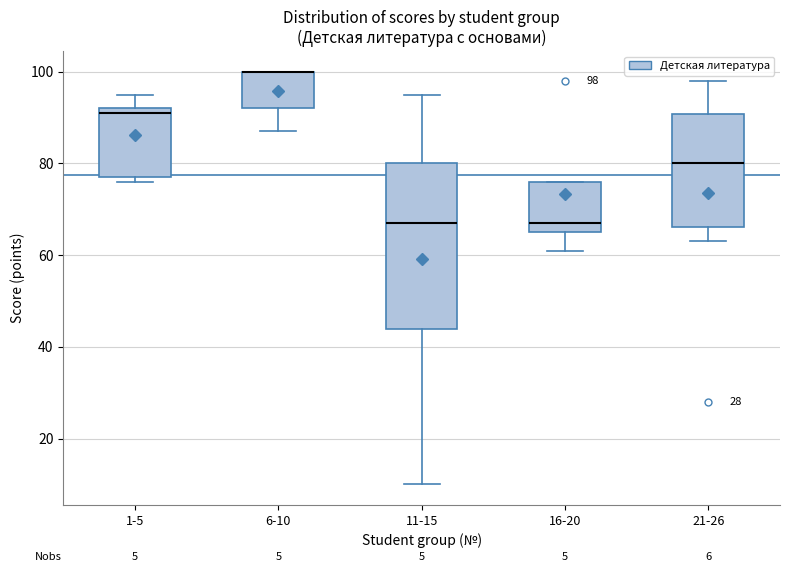

Comparing the boxes themselves (not the whiskers), which one is the tallest?

11-15